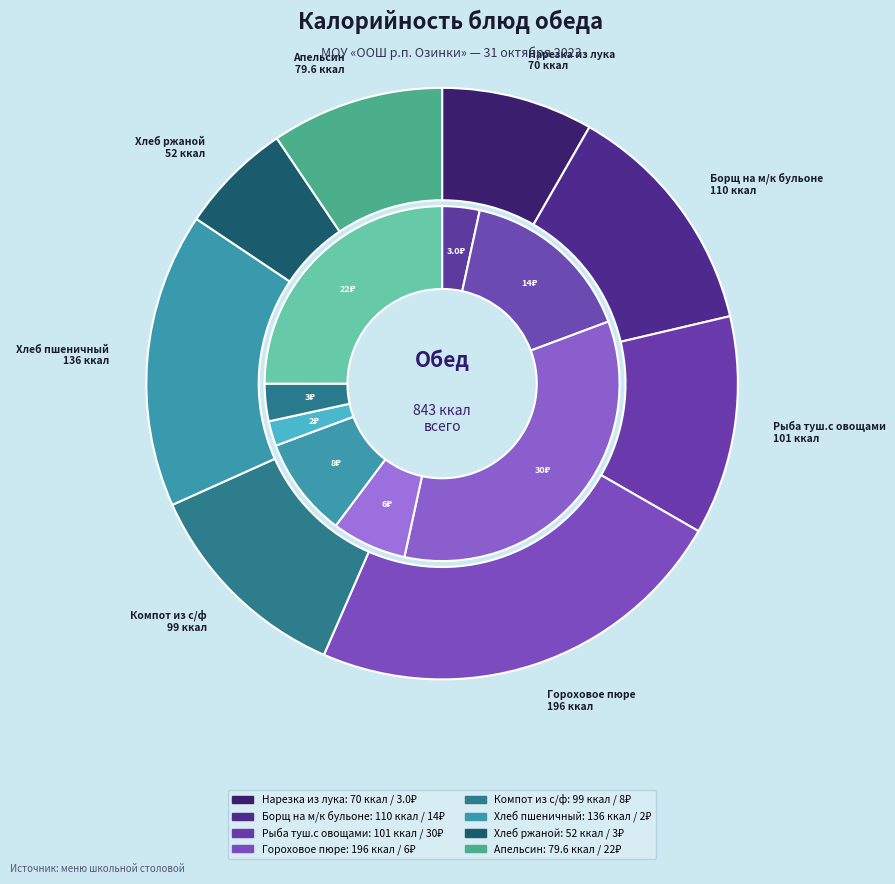

What is the smallest slice in the pie chart?

Хлеб ржаной